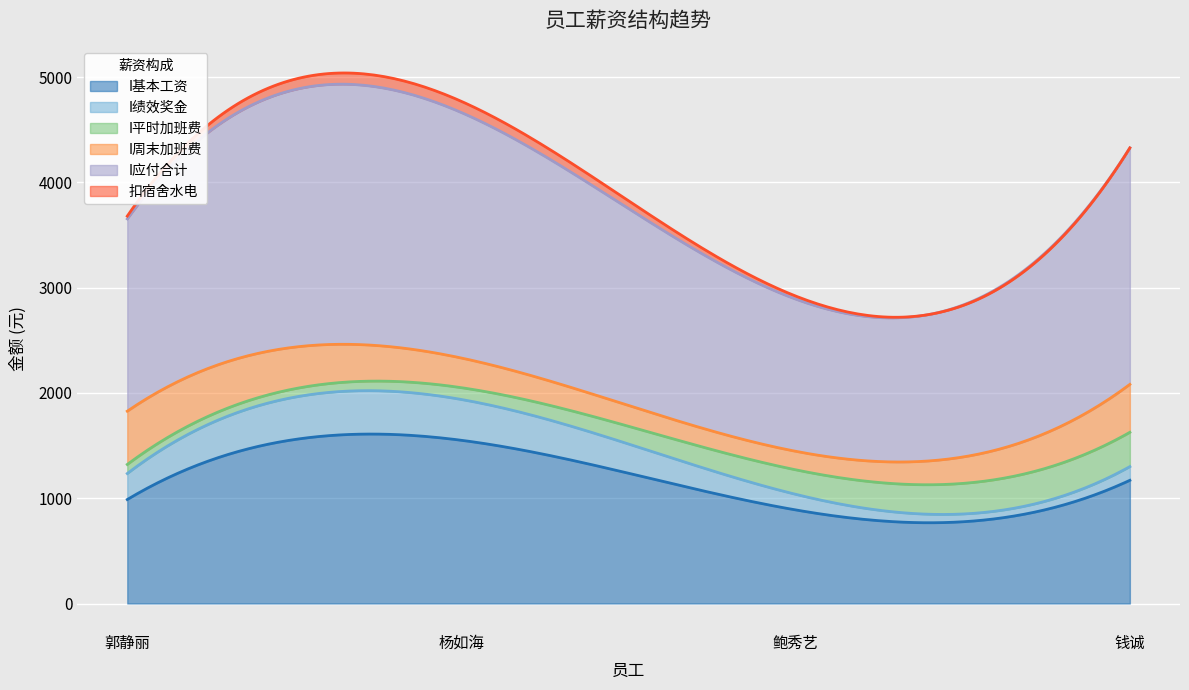

What is the label of the 3rd point from the right?

杨如海